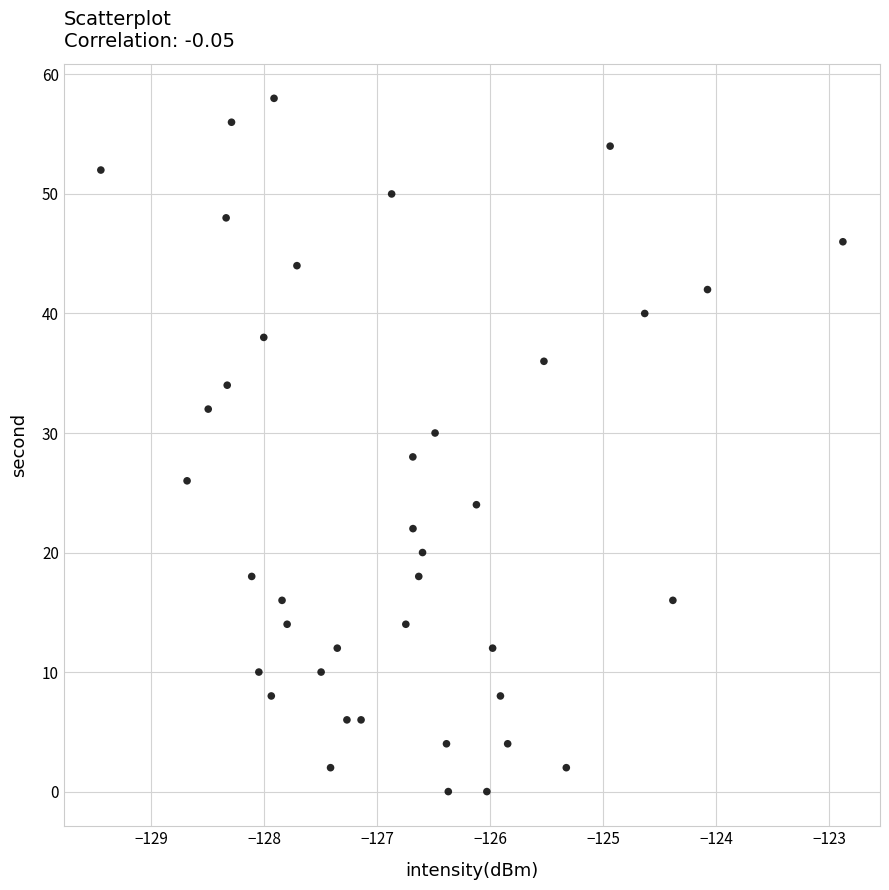

What is the range of Y values (max minus min)?

58